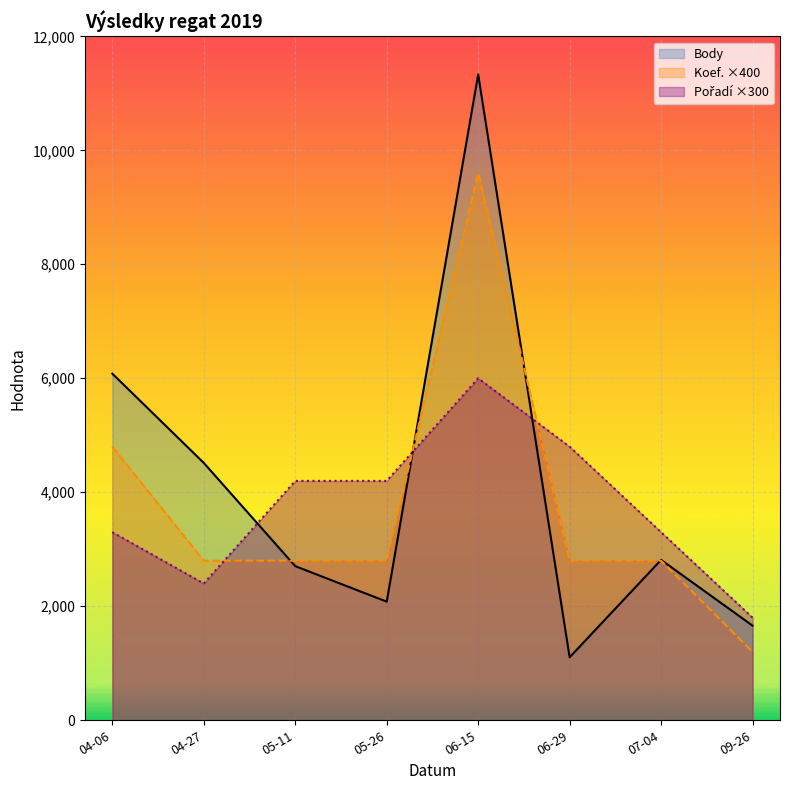

Which category has the lowest value in the Pořadí ×300 series?

09-26